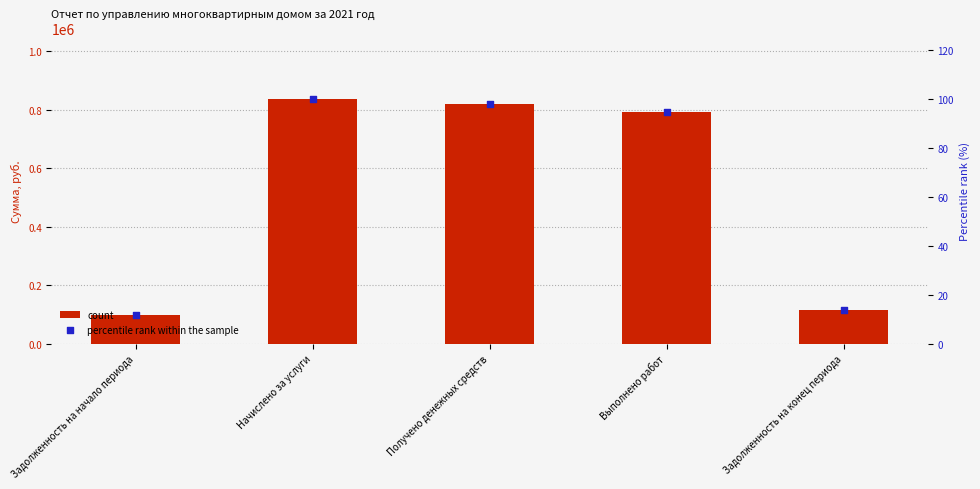

Which series has the largest total across all categories?

count